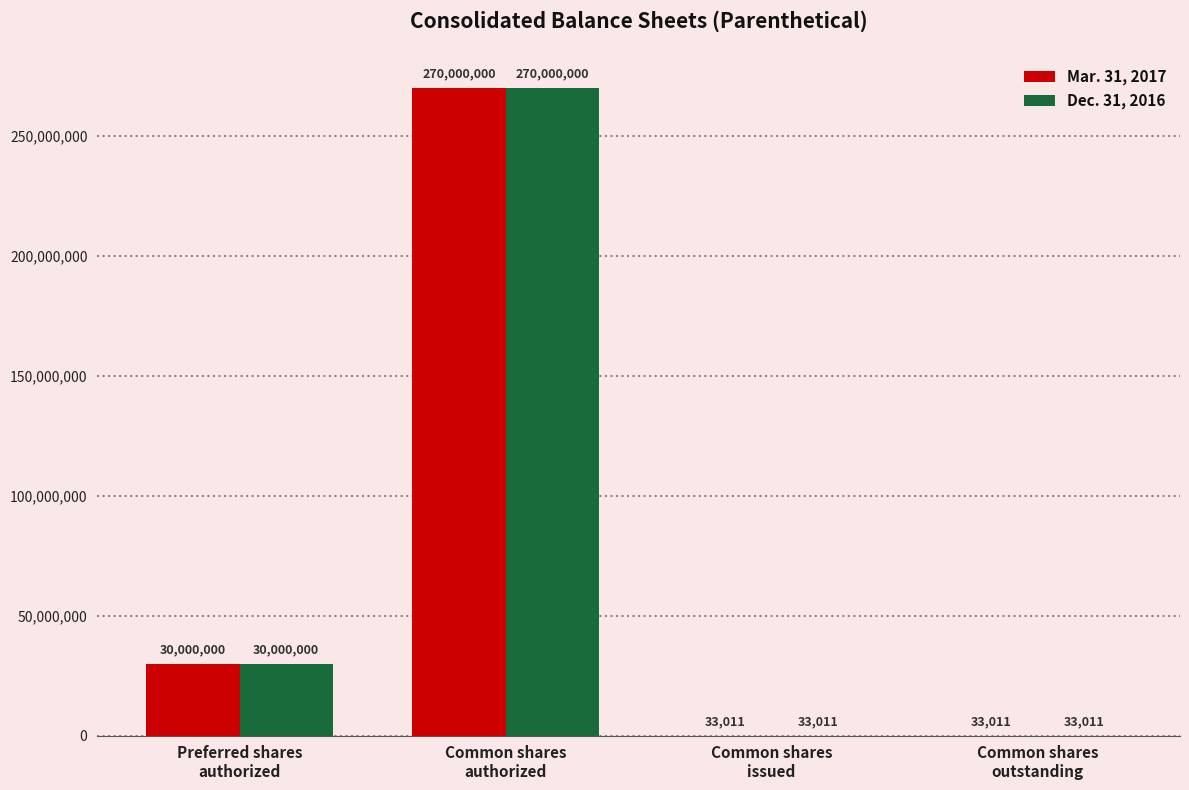

How many Mar. 31, 2017 values are between 33011 and 270000000?

4